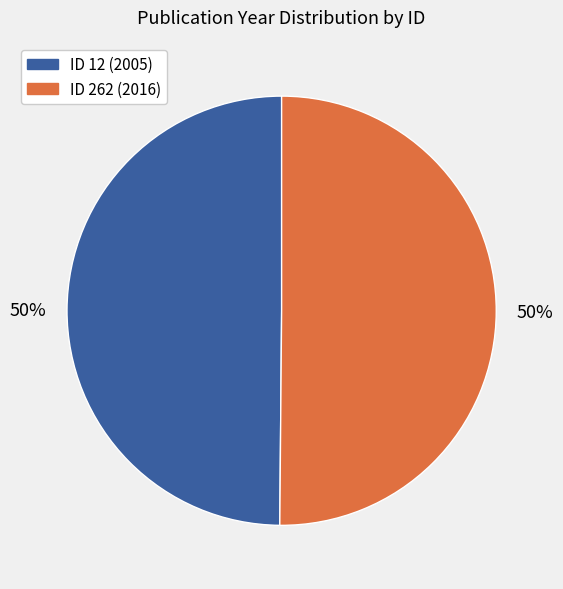

Combined, do ID 262 (2016) and ID 12 (2005) account for over 50%?

Yes